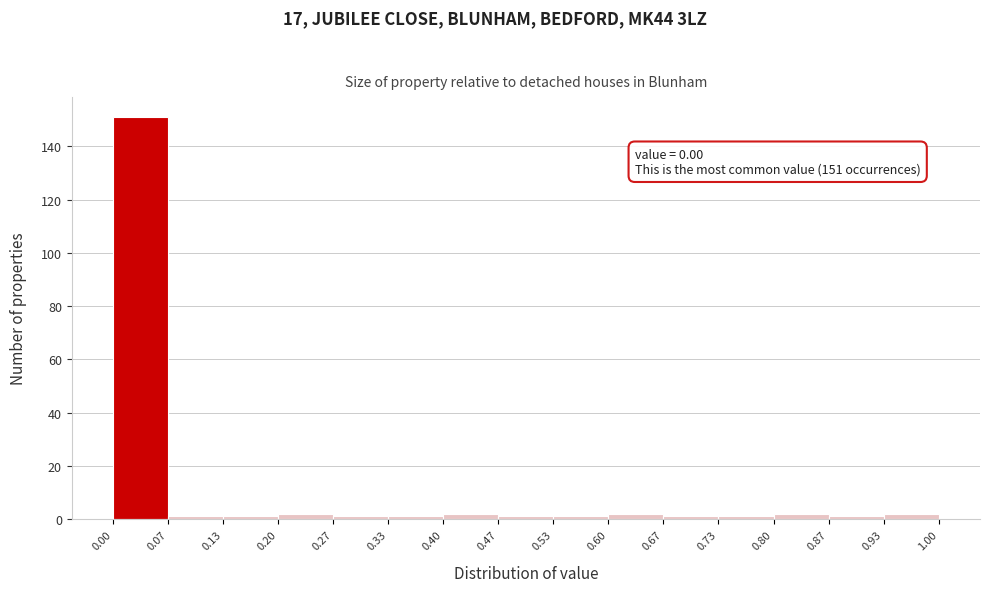

Over which range of the x-axis is the bar tallest?

0.00 to 0.07